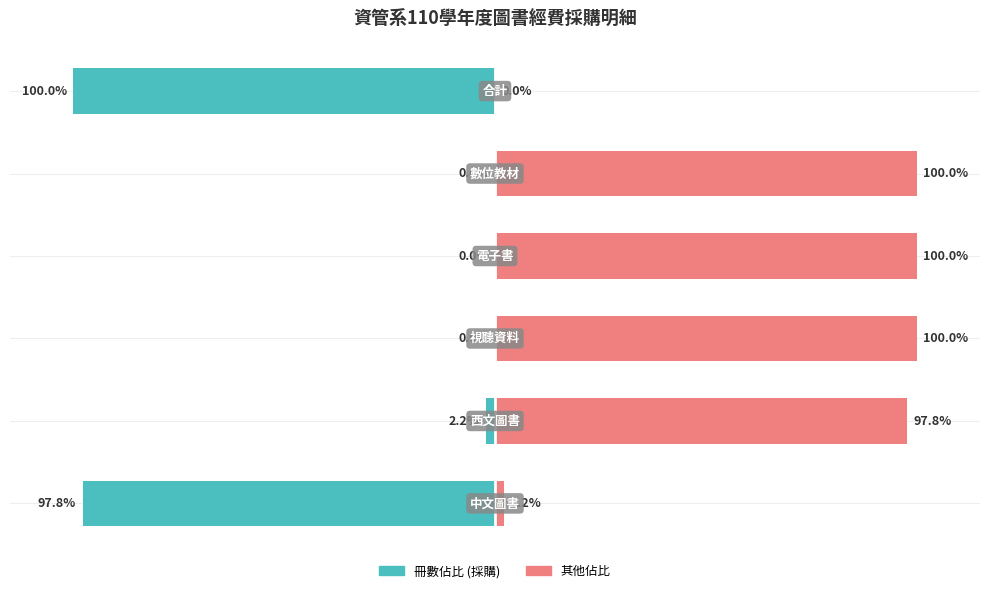

What is the spread (max minus min) of values at 1?

100.0